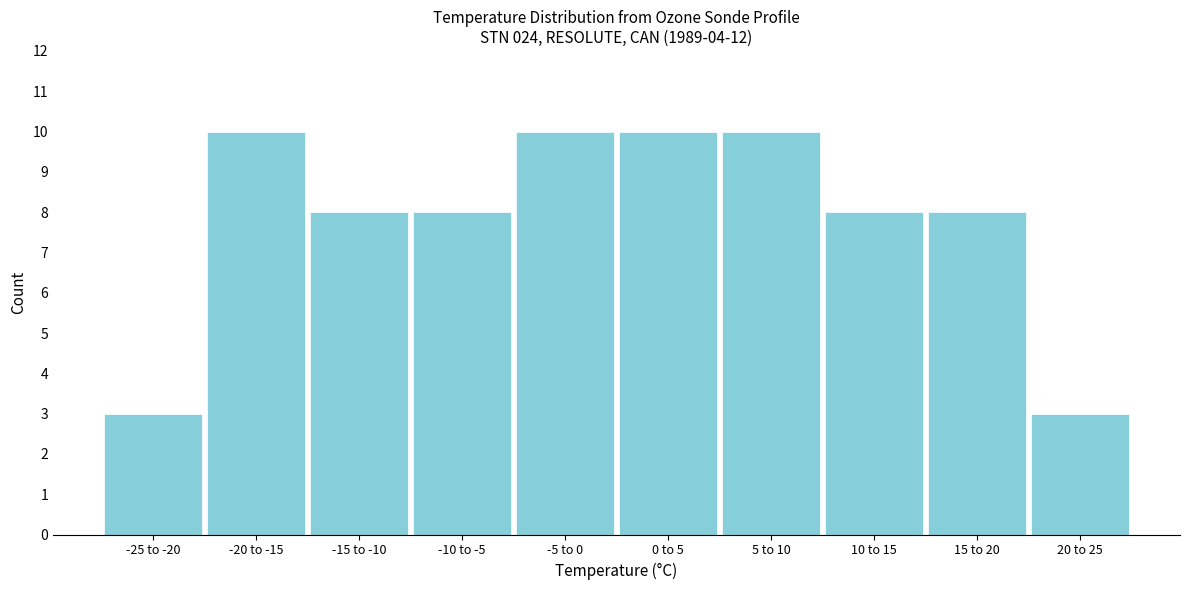

Reading left to right, list all the values displayed in this chart.

3	10	8	8	10	10	10	8	8	3